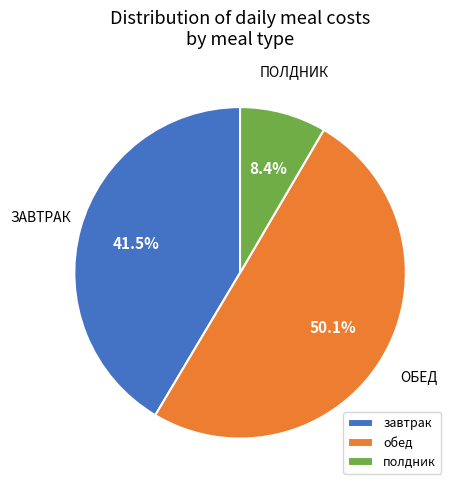

To the nearest percent, what percentage of the pie is полдник?

8%